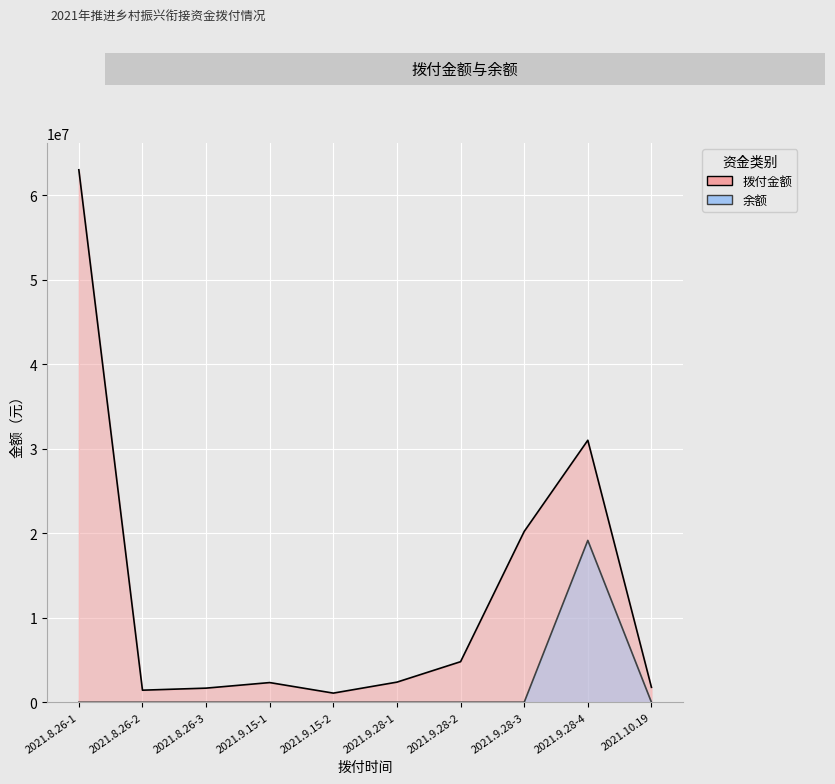

True or false: 余额 and 拨付金额 intersect in this chart.

False